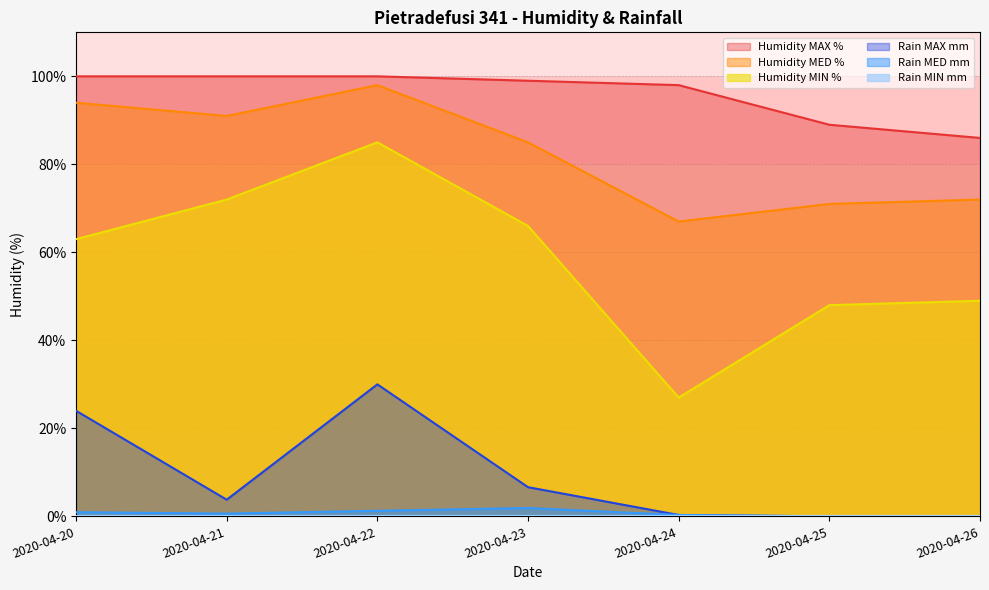

Rank the categories by Humidity MIN % value from highest to lowest.

2020-04-22, 2020-04-21, 2020-04-23, 2020-04-20, 2020-04-26, 2020-04-25, 2020-04-24